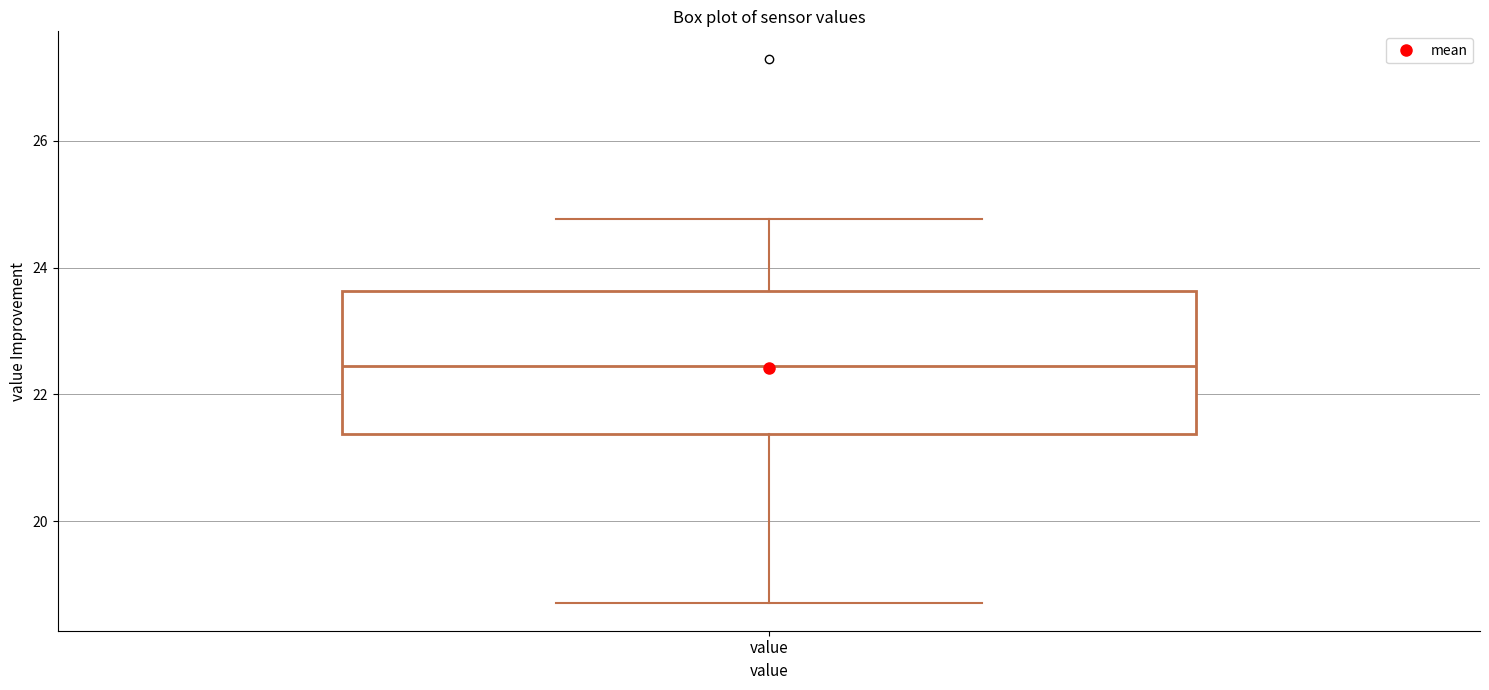

Read this box plot against the y-axis: the position of the median line, the range covered by the box, and the ends of both whiskers. The values are not printed on the chart, so give them approximately, as read against the axis.

median 22.4, box 21.4 to 23.6, whiskers 18.8 to 24.8